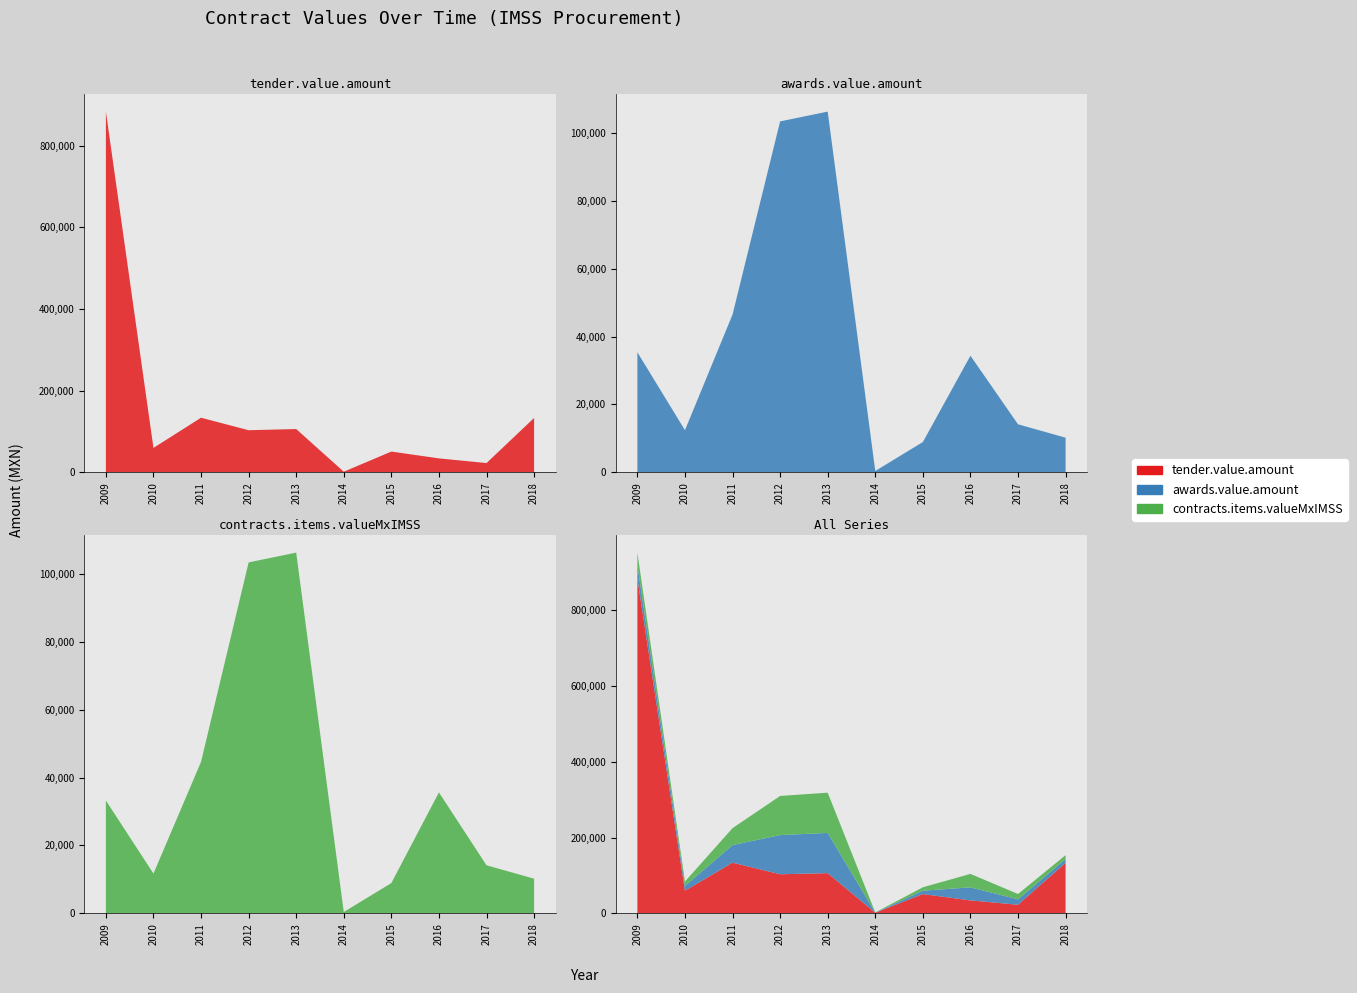

Reading left to right, what are all the values shown in this chart?

tender.value.amount: 883547.4	59966.2	133908.8	103309.7	106196.8	1705.2	51040.2	34342.8	22870.0	133272.3
awards.value.amount: 35358.9	12427.8	46457.4	103309.7	106196.8	417.6	8932.3	34342.8	14162.1	10217.3
contracts.items.valueMxIMSS: 33233.1	11723.1	44618.3	103309.7	106196.8	417.6	8932.3	35620.6	14162.1	10217.3